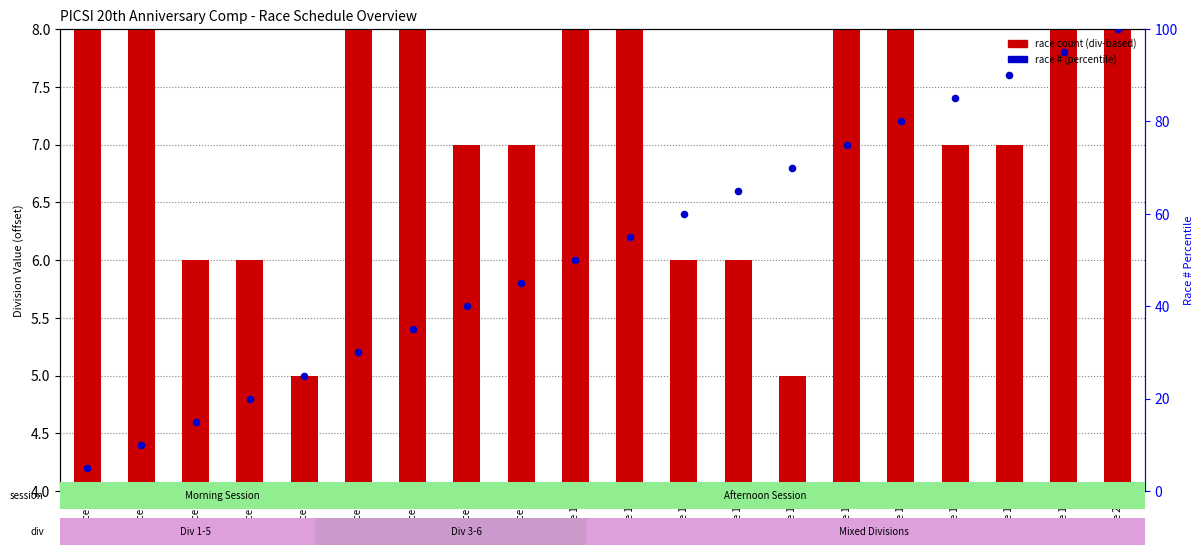

Which series reaches the maximum Y coordinate?

race # (percentile)